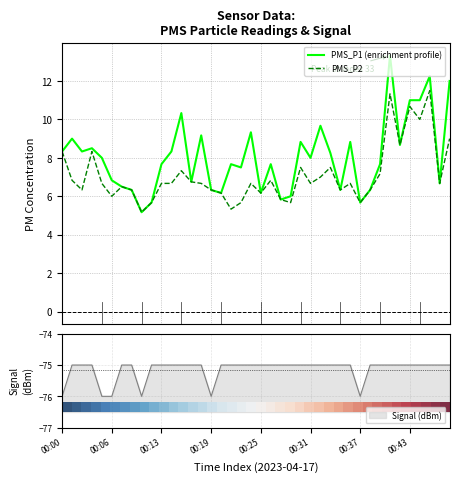

What is the lowest value of the PMS_P2 series?

5.2